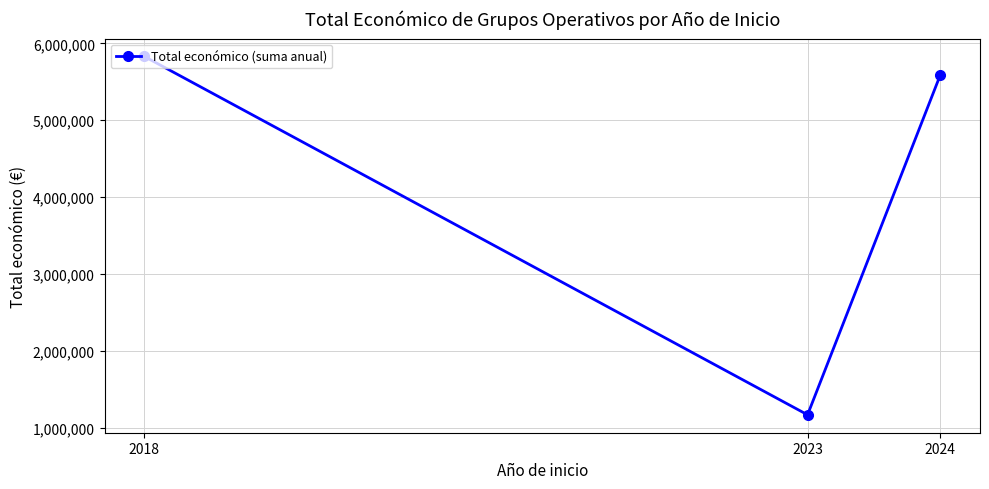

Which category has the lowest value across all series?

2023